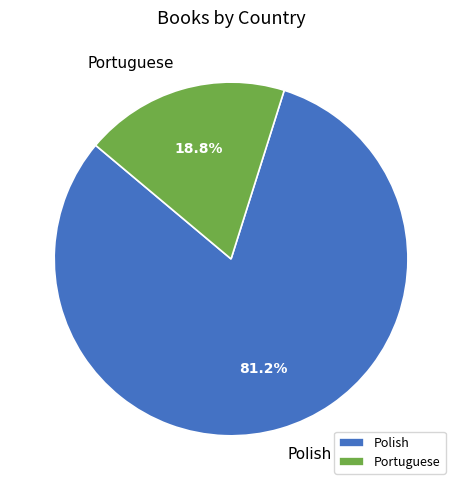

Between Polish and Portuguese, which is larger?

Polish